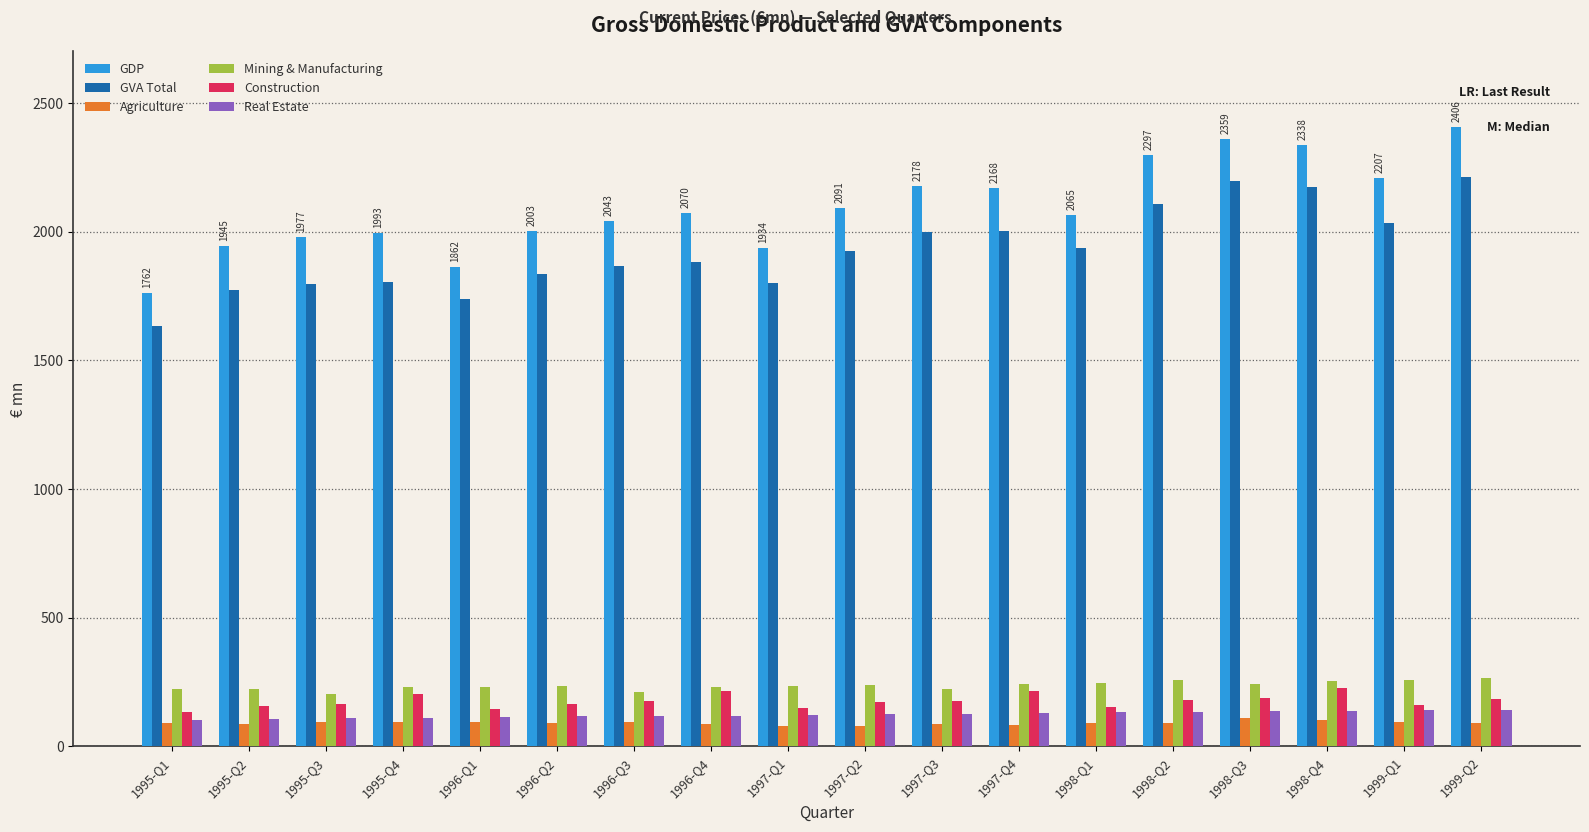

Which series has the widest spread of values?

GDP